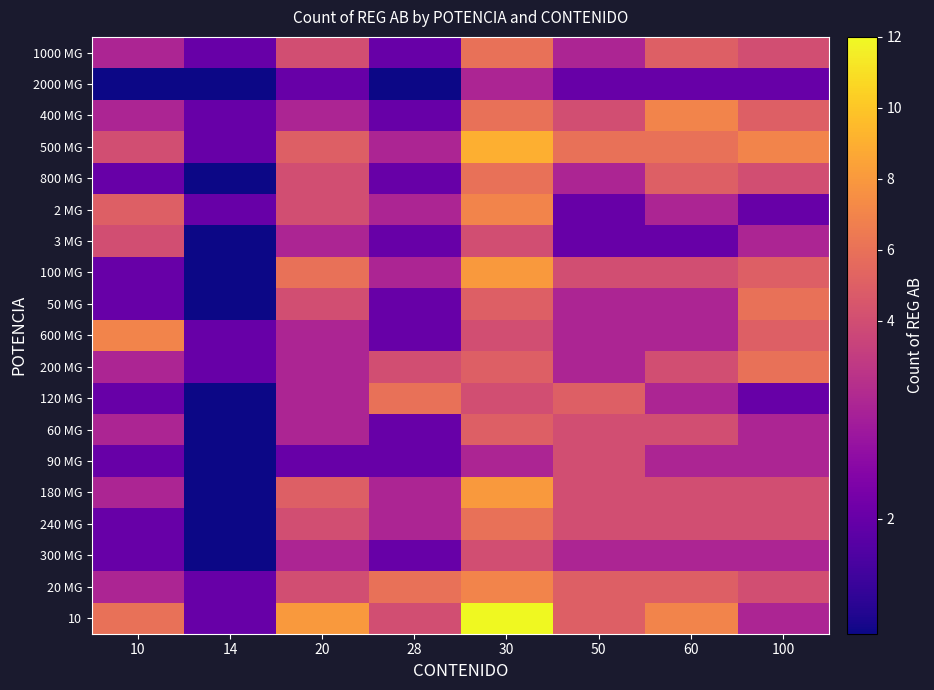

Reading left to right, list all the values displayed in this chart.

1000 MG: 10=3	14=2	20=4	28=2	30=6	50=3	60=5	100=4
2000 MG: 10=1	14=1	20=2	28=1	30=3	50=2	60=2	100=2
400 MG: 10=3	14=2	20=3	28=2	30=6	50=4	60=7	100=5
500 MG: 10=4	14=2	20=5	28=3	30=9	50=6	60=6	100=7
800 MG: 10=2	14=1	20=4	28=2	30=6	50=3	60=5	100=4
2 MG: 10=5	14=2	20=4	28=3	30=7	50=2	60=3	100=2
3 MG: 10=4	14=1	20=3	28=2	30=4	50=2	60=2	100=3
100 MG: 10=2	14=1	20=6	28=3	30=8	50=4	60=4	100=5
50 MG: 10=2	14=1	20=4	28=2	30=5	50=3	60=3	100=6
600 MG: 10=7	14=2	20=3	28=2	30=4	50=3	60=3	100=5
200 MG: 10=3	14=2	20=3	28=4	30=5	50=3	60=4	100=6
120 MG: 10=2	14=1	20=3	28=6	30=4	50=5	60=3	100=2
60 MG: 10=3	14=1	20=3	28=2	30=5	50=4	60=4	100=3
90 MG: 10=2	14=1	20=2	28=2	30=3	50=4	60=3	100=3
180 MG: 10=3	14=1	20=5	28=3	30=8	50=4	60=4	100=4
240 MG: 10=2	14=1	20=4	28=3	30=6	50=4	60=4	100=4
300 MG: 10=2	14=1	20=3	28=2	30=4	50=3	60=3	100=3
20 MG: 10=3	14=2	20=4	28=6	30=7	50=5	60=5	100=4
10: 10=6	14=2	20=8	28=4	30=12	50=5	60=7	100=3